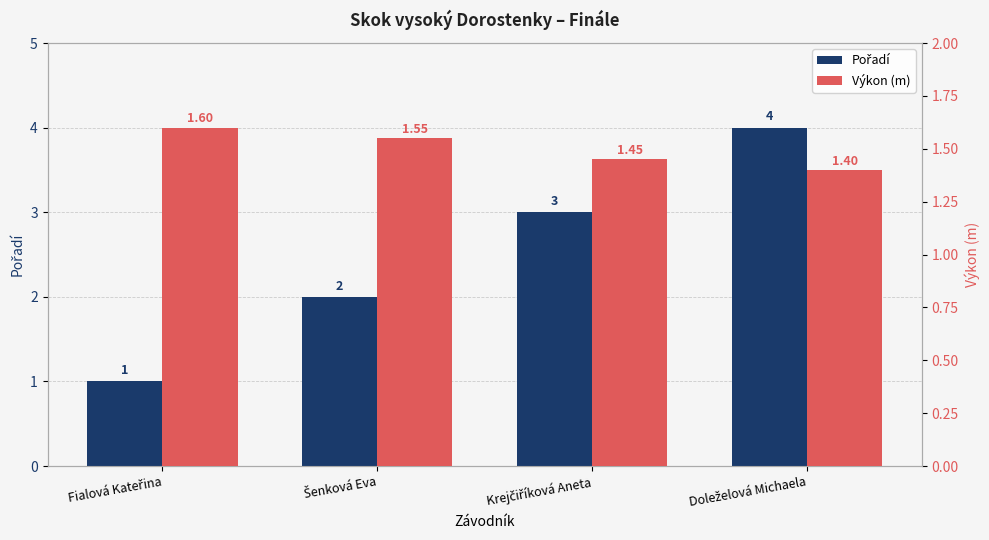

Which series has the widest spread of values?

Pořadí